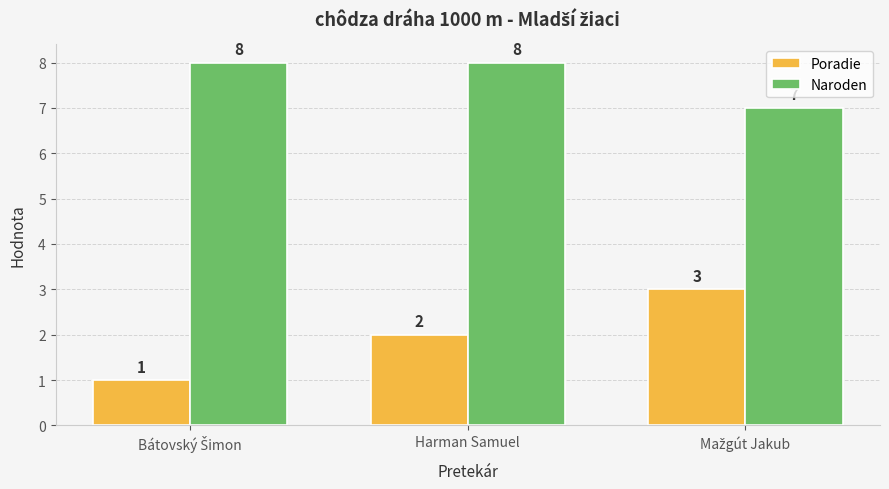

Which series has the largest total across all categories?

Naroden